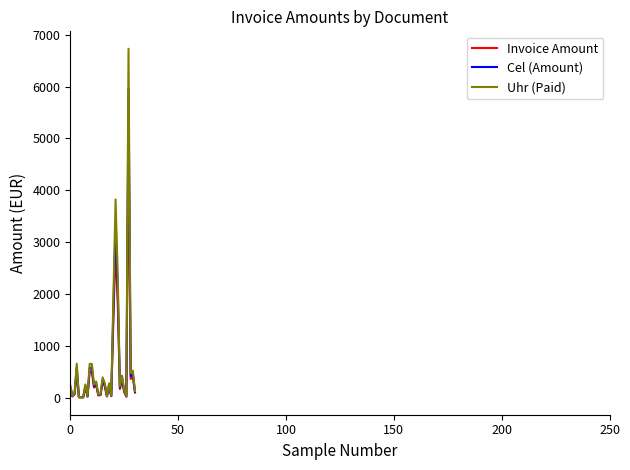

What is the highest value of the Invoice Amount series?

5176.2